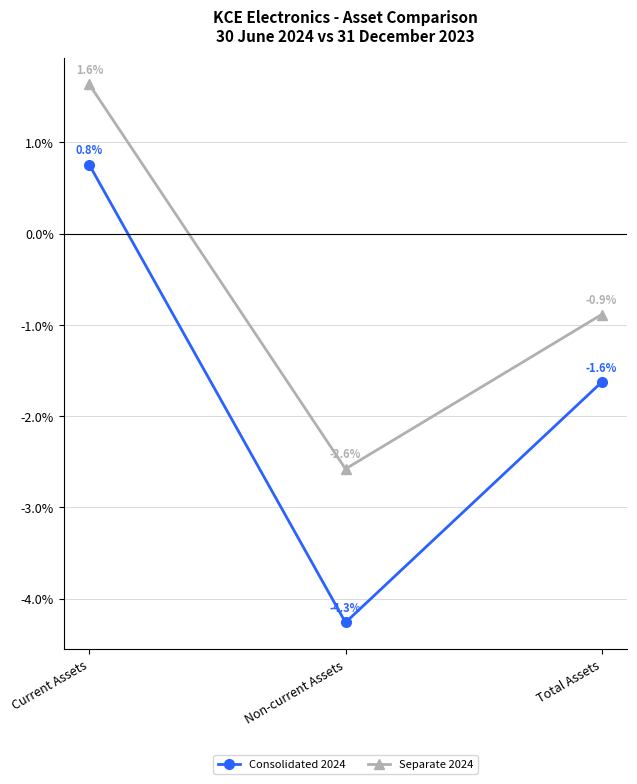

Between Current Assets and Total Assets, which is larger?

Current Assets